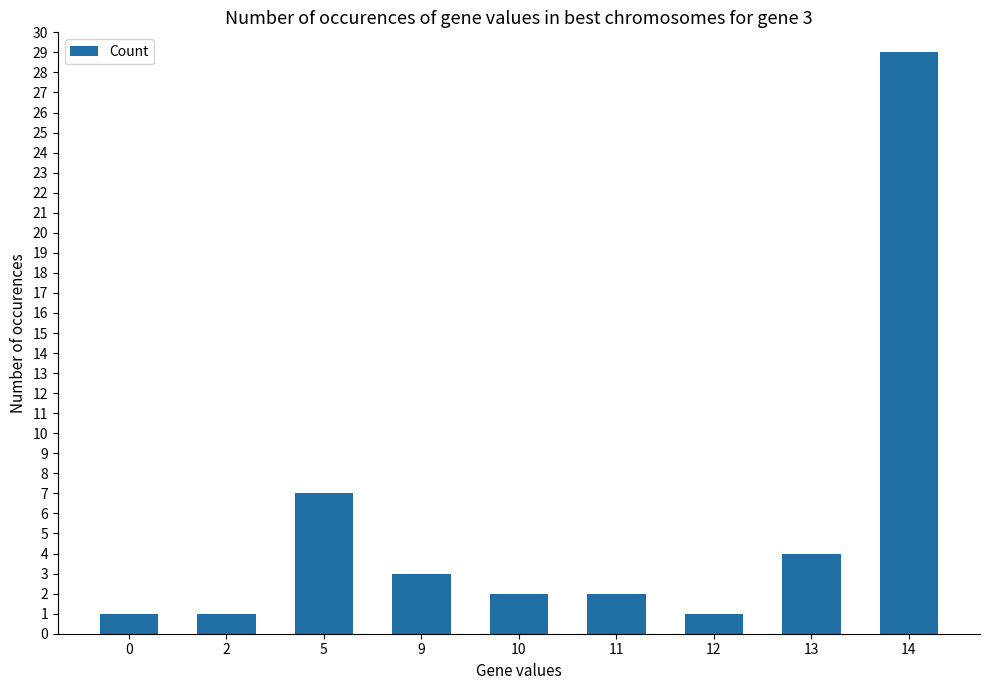

Reading left to right, list all the values displayed in this chart.

1	1	7	3	2	2	1	4	29